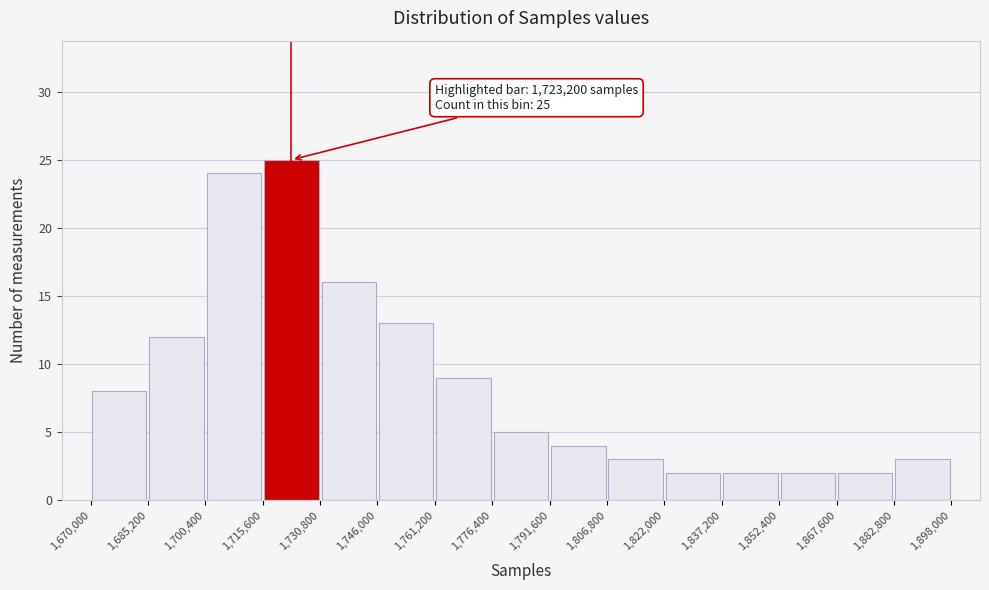

Over which range of the x-axis is the bar tallest?

1,715,600 to 1,730,800